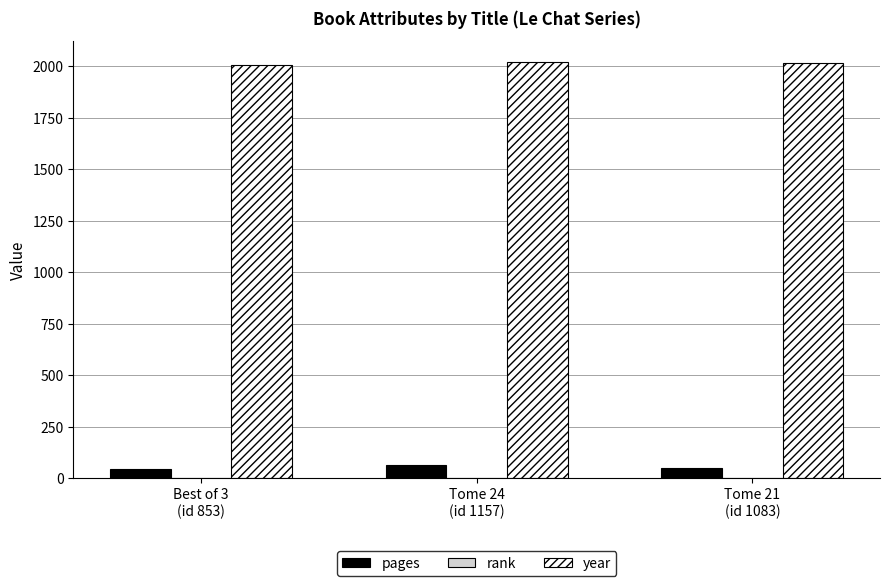

What is the greatest value displayed?

2023